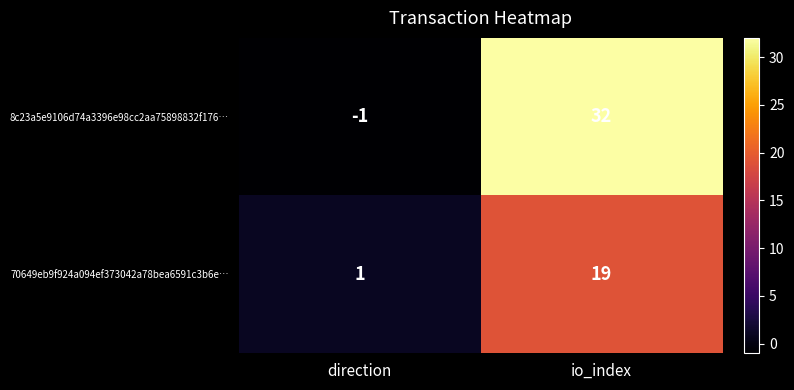

Rank the series by their average value, from lowest to highest.

70649eb9f924a094ef373042a78bea6591c3b6e…, 8c23a5e9106d74a3396e98cc2aa75898832f176…